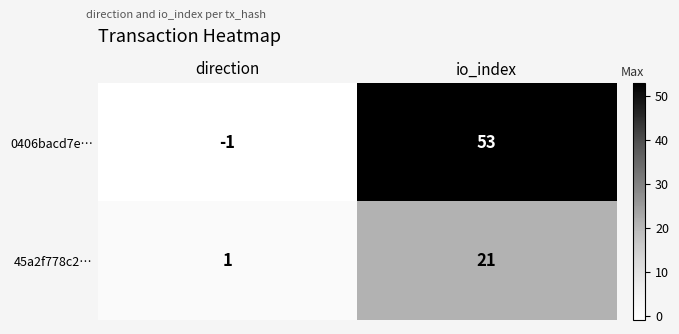

Reading left to right, list all the values displayed in this chart.

0406bacd7e…: direction=-1	io_index=53
45a2f778c2…: direction=1	io_index=21